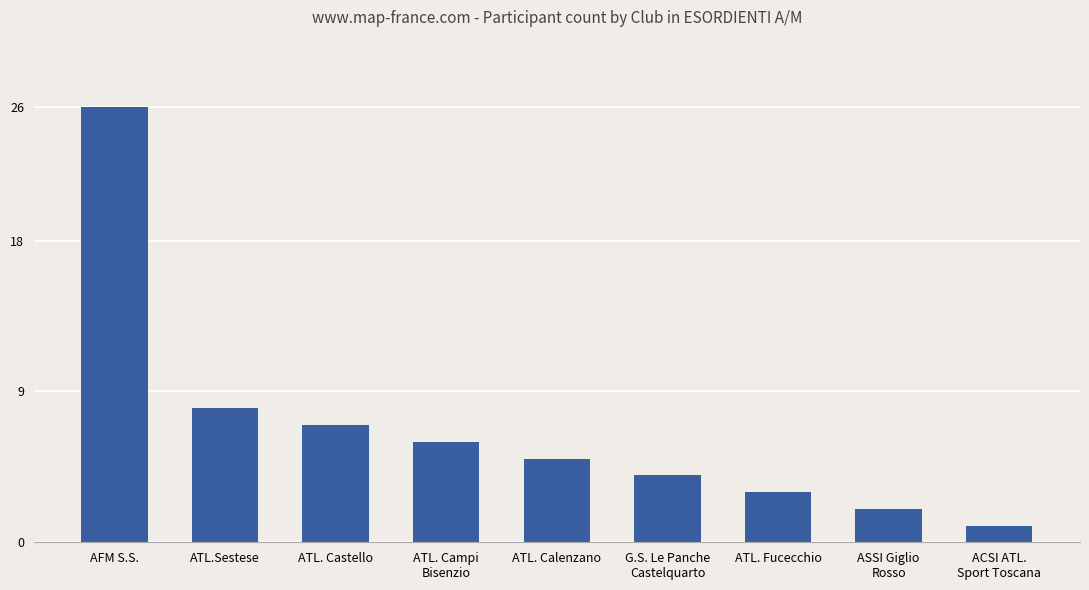

Is it true that the value at ATL. Fucecchio is 1?

False